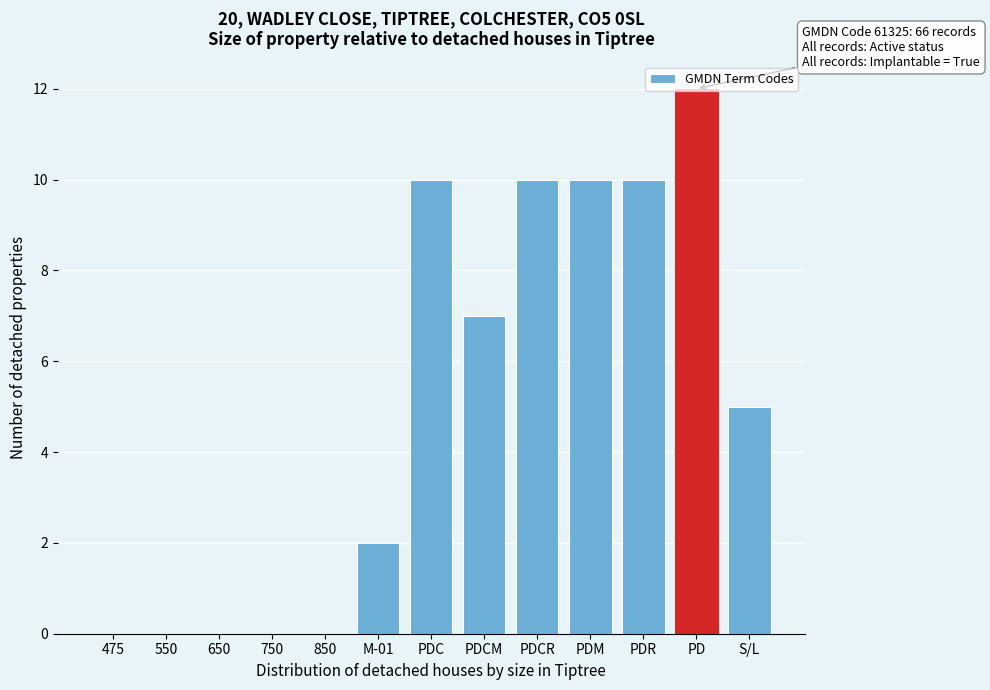

What is the change in value from 650 to S/L?

+5